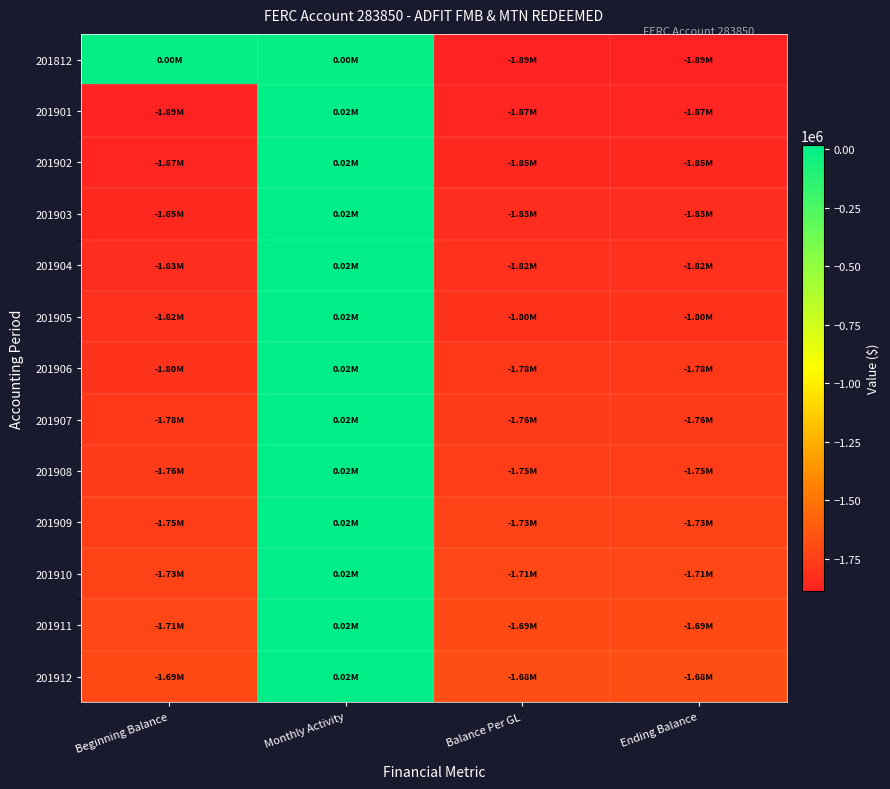

At Balance Per GL, list the series in order from largest to smallest.

201912, 201911, 201910, 201909, 201908, 201907, 201906, 201905, 201904, 201903, 201902, 201901, 201812